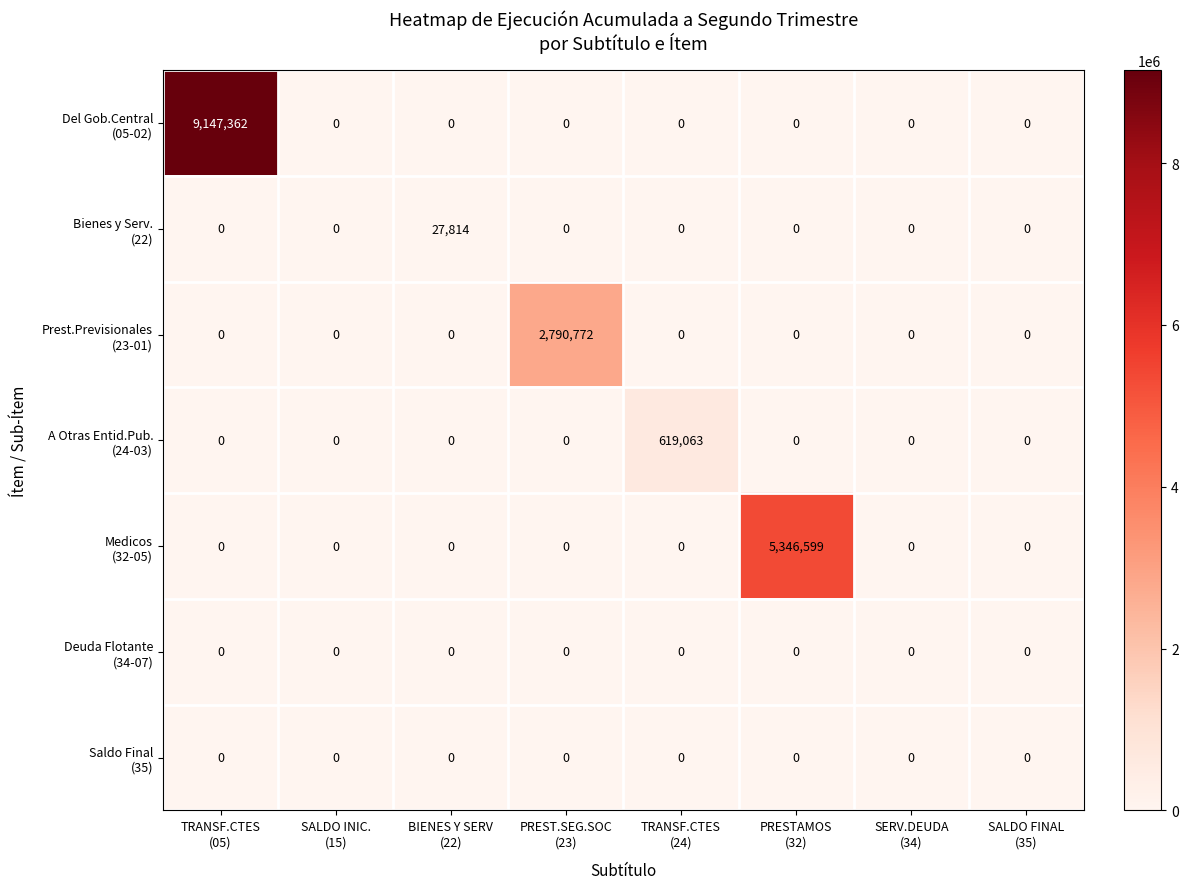

At which category is the sum across all series the highest?

TRANSF.CTES
(05)